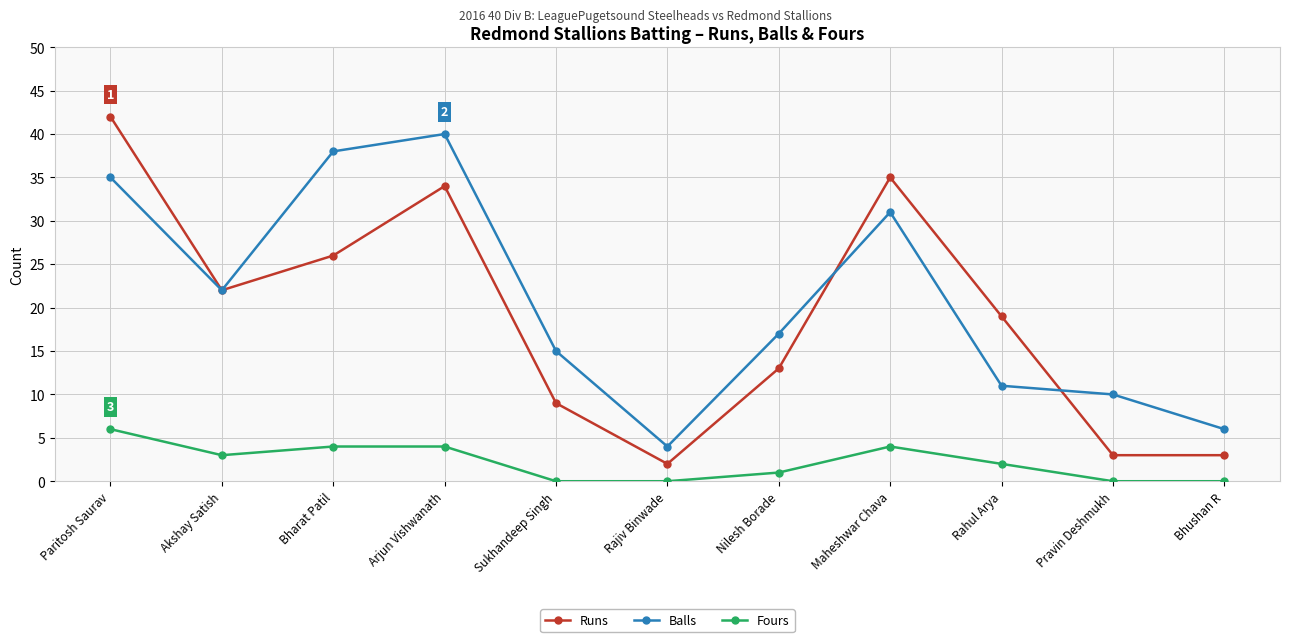

At which category is the sum across all series the highest?

Paritosh Saurav